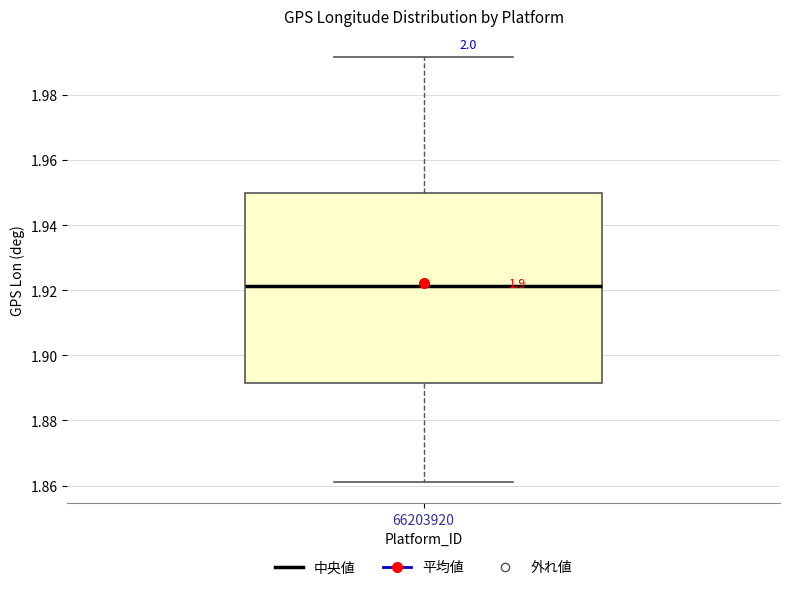

Read this box plot against the y-axis: the position of the median line, the range covered by the box, and the ends of both whiskers. The values are not printed on the chart, so give them approximately, as read against the axis.

median 1.922, box 1.892 to 1.950, whiskers 1.862 to 1.992